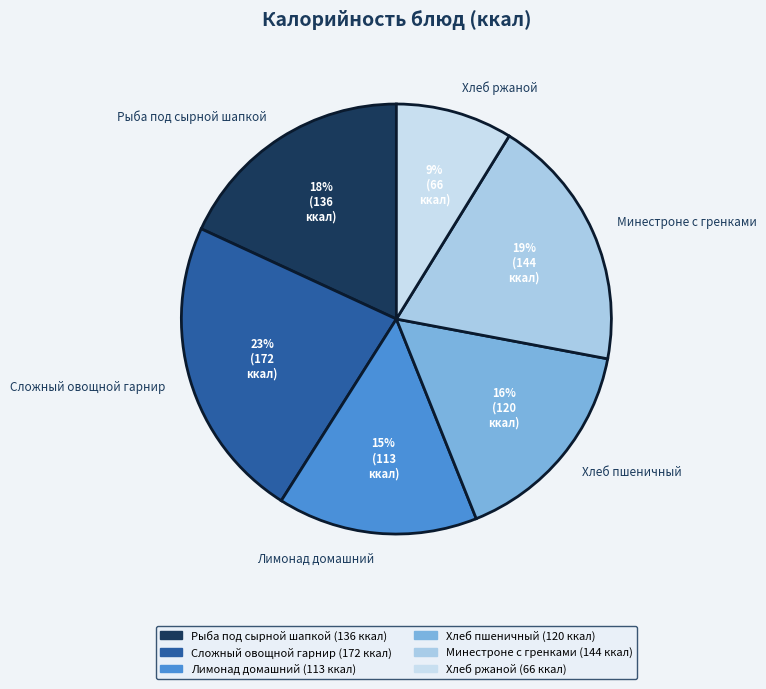

Is there a majority slice in this chart?

No